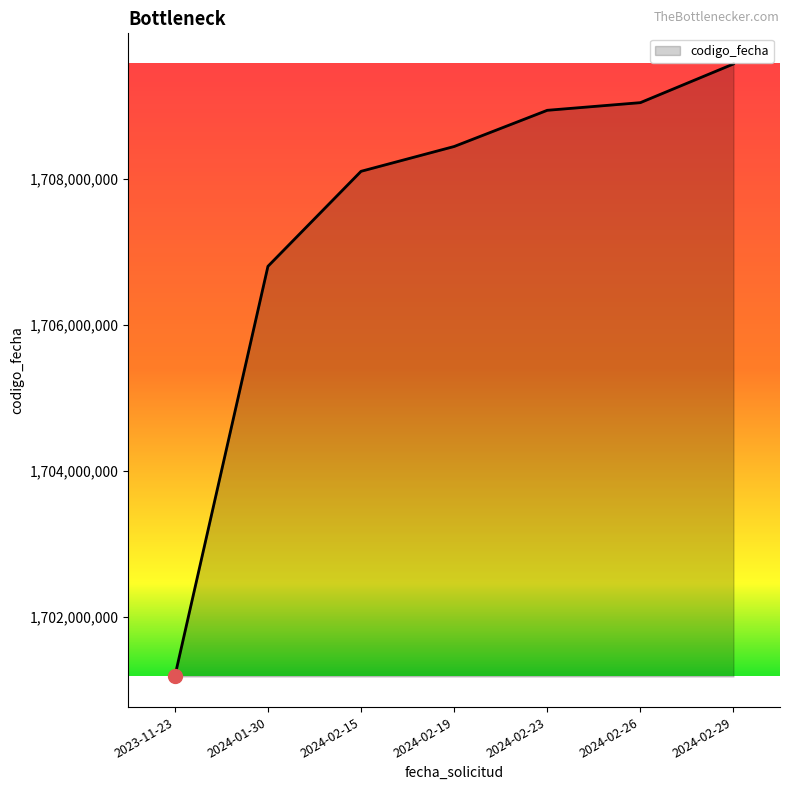

List the labels in order of value, smallest first.

2023-11-23, 2024-01-30, 2024-02-15, 2024-02-19, 2024-02-23, 2024-02-26, 2024-02-29